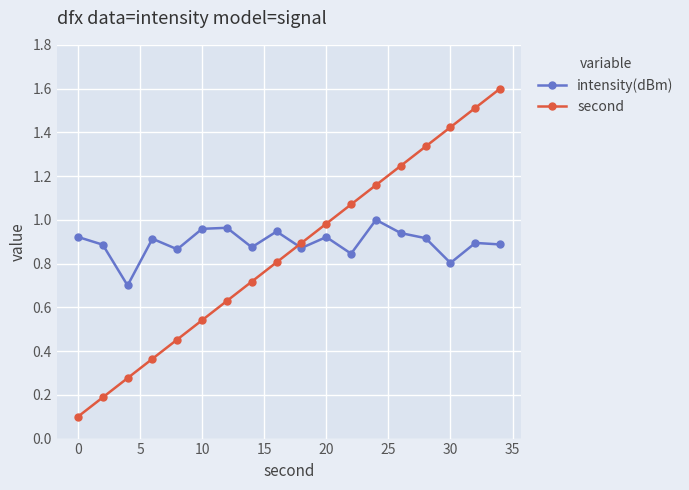

Which series has the widest spread of values?

second